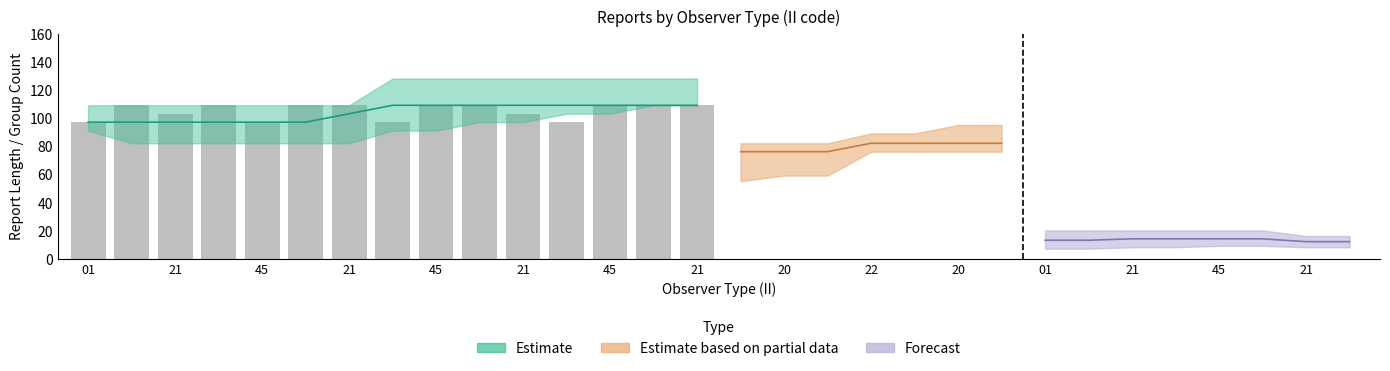

Rank the categories by value from highest to lowest.

21, 21, 21, 45, 20, 22, 21, 45, 21, 45, 20, 01, 45, 21, 01